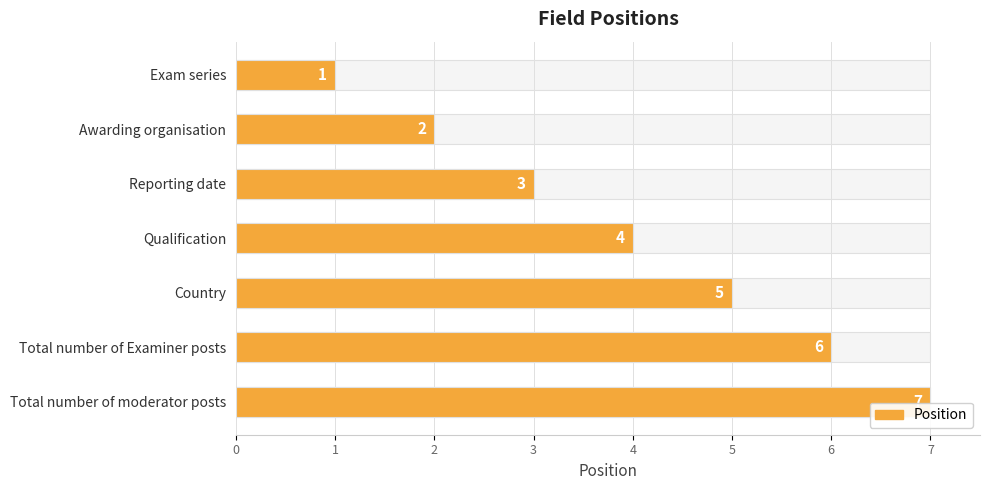

What is the maximum value shown in the chart?

7